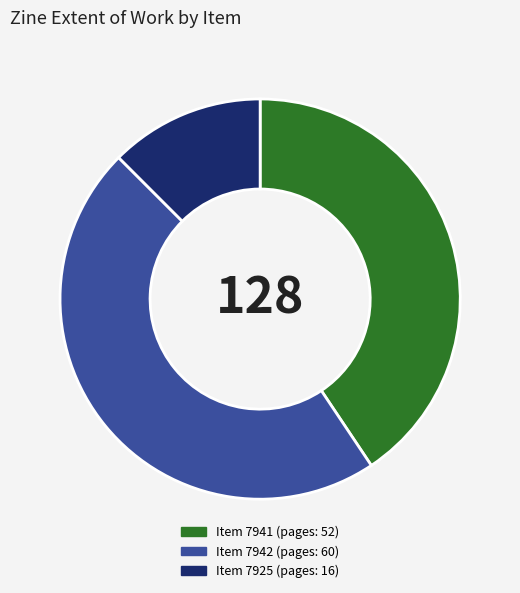

Is there any slice that represents more than half of the pie?

No